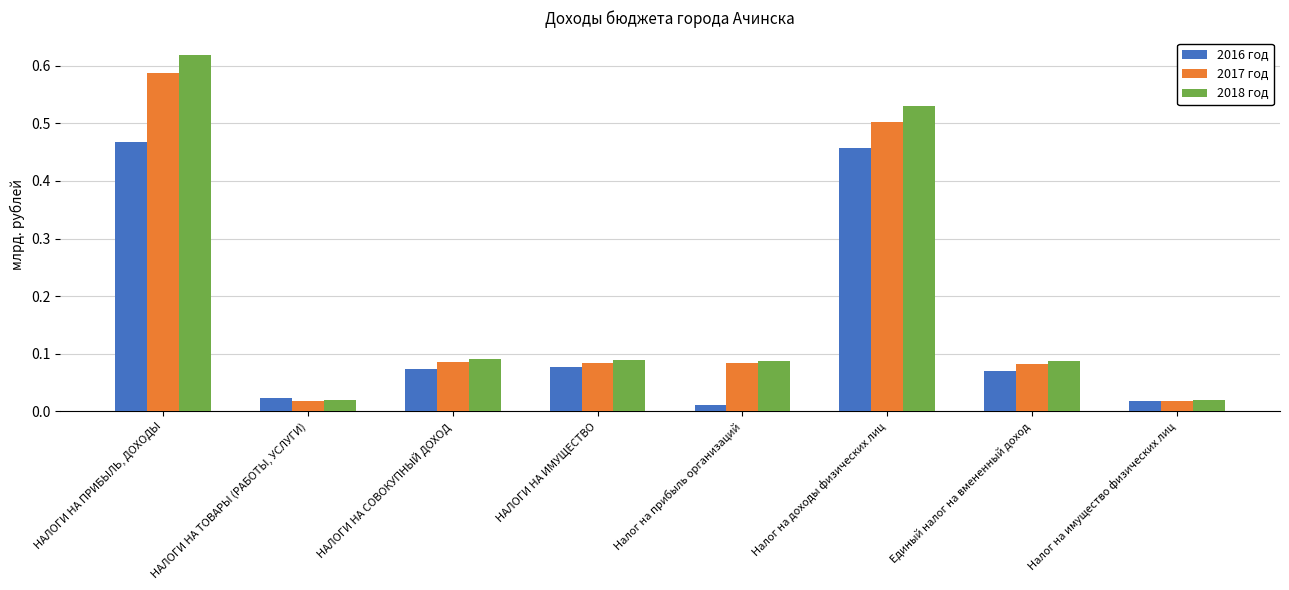

Which series has the largest range (max minus min)?

2018 год